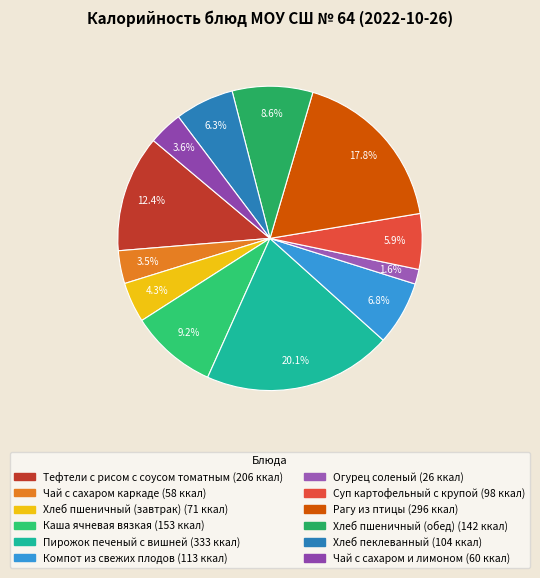

To the nearest percent, what is the difference between the largest and smallest slice percentages?

18%